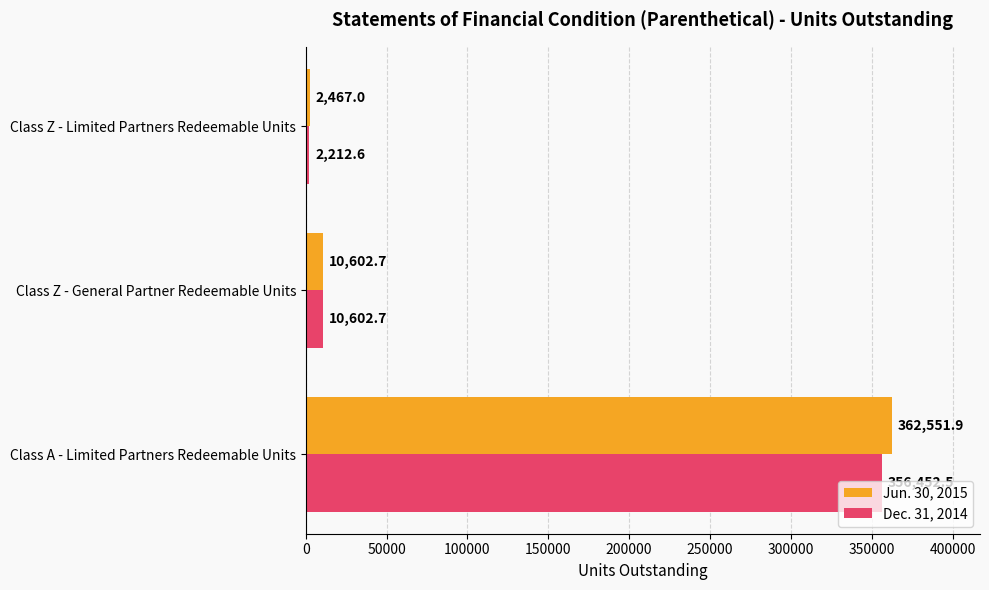

What is the difference between the maximum and minimum values in the Jun. 30, 2015 series?

360084.9